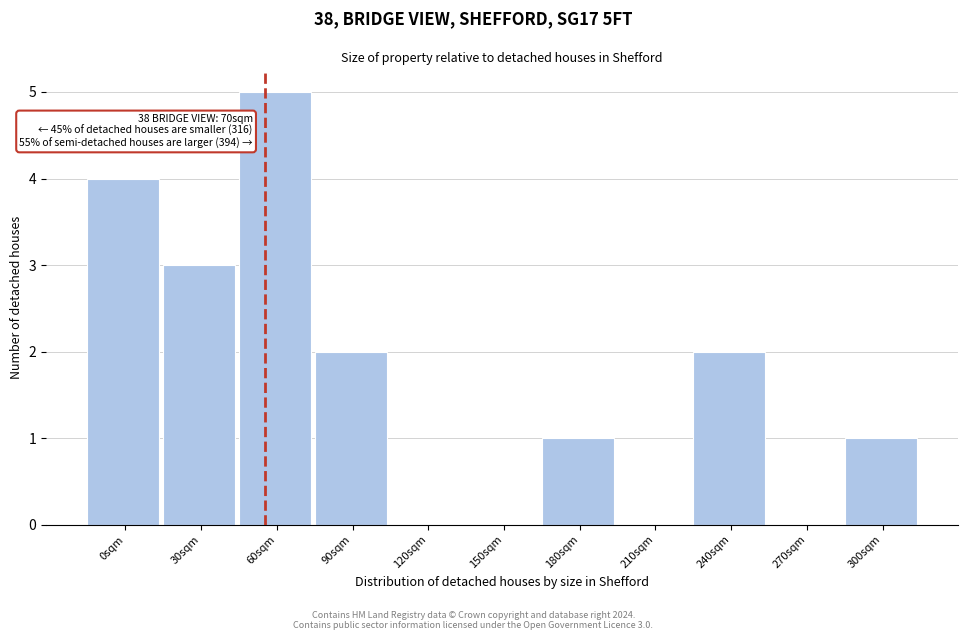

Reading left to right, list all the values displayed in this chart.

0sqm=4	30sqm=3	60sqm=5	90sqm=2	120sqm=0	150sqm=0	180sqm=1	210sqm=0	240sqm=2	270sqm=0	300sqm=1